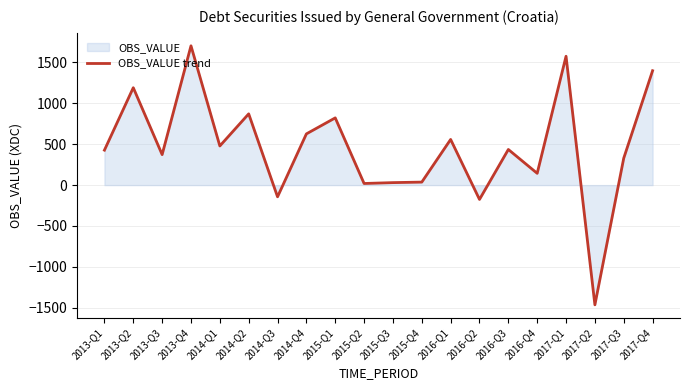

At which label is the value closest to 119?

2016-Q4